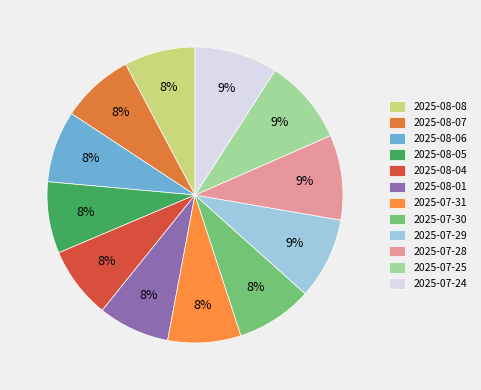

Which category has the biggest portion of the pie?

2025-07-25